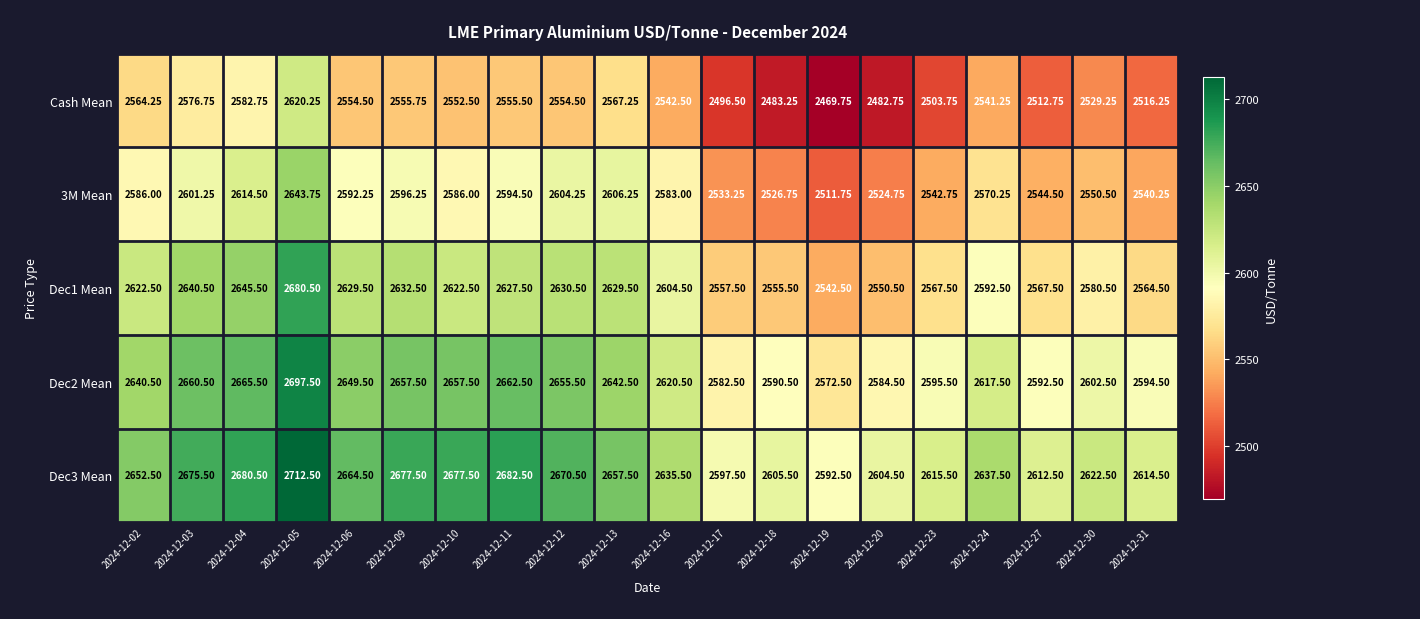

Which series has the largest range (max minus min)?

Cash Mean